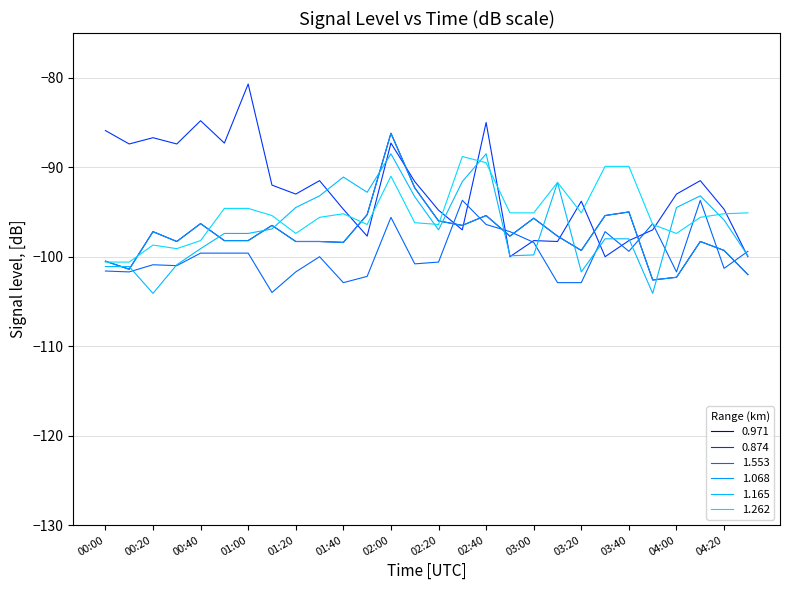

Does the chart display data point markers on the line(s)?

No